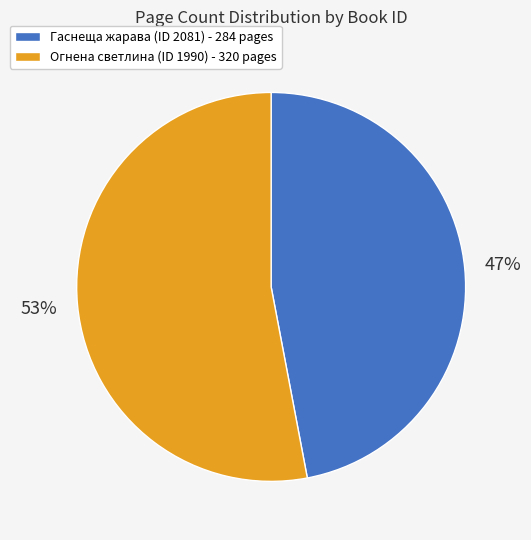

Does any single category account for the majority?

Yes